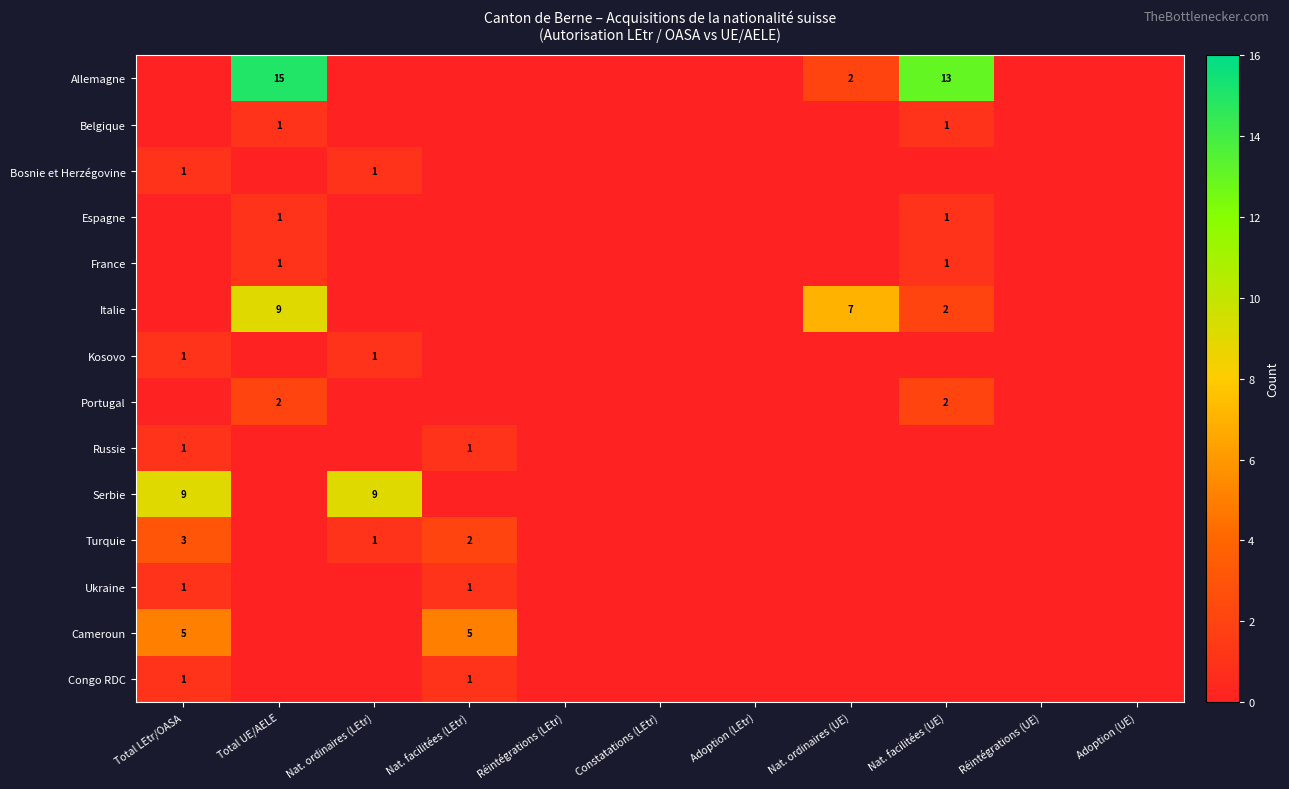

The Espagne series shows 0 at Réintégrations (UE). True or false?

True